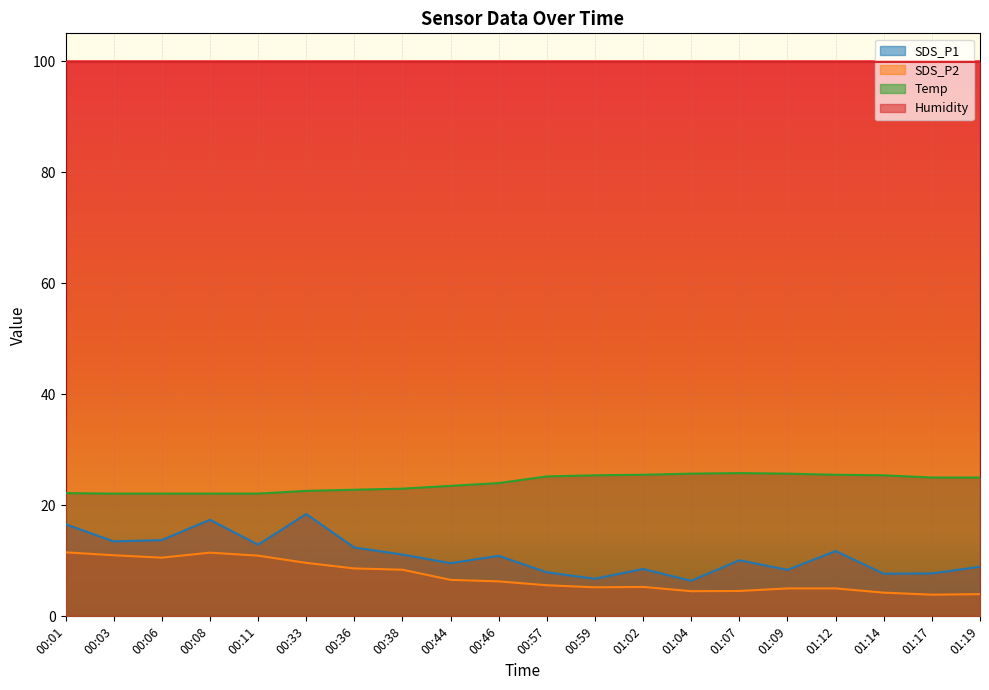

Reading right to left, extract all data points from this chart.

SDS_P1: 01:19=8.9	01:17=7.7	01:14=7.7	01:12=11.8	01:09=8.4	01:07=10.1	01:04=6.4	01:02=8.5	00:59=6.8	00:57=7.9	00:46=10.9	00:44=9.6	00:38=11.1	00:36=12.4	00:33=18.4	00:11=12.9	00:08=17.4	00:06=13.7	00:03=13.5	00:01=16.6
SDS_P2: 01:19=4.0	01:17=3.9	01:14=4.3	01:12=5.0	01:09=5.0	01:07=4.6	01:04=4.5	01:02=5.3	00:59=5.2	00:57=5.6	00:46=6.3	00:44=6.6	00:38=8.4	00:36=8.6	00:33=9.6	00:11=10.9	00:08=11.5	00:06=10.6	00:03=11.0	00:01=11.5
Temp: 01:19=25.0	01:17=25.0	01:14=25.4	01:12=25.5	01:09=25.7	01:07=25.8	01:04=25.7	01:02=25.5	00:59=25.4	00:57=25.2	00:46=24.0	00:44=23.5	00:38=23.0	00:36=22.8	00:33=22.6	00:11=22.1	00:08=22.1	00:06=22.1	00:03=22.1	00:01=22.2